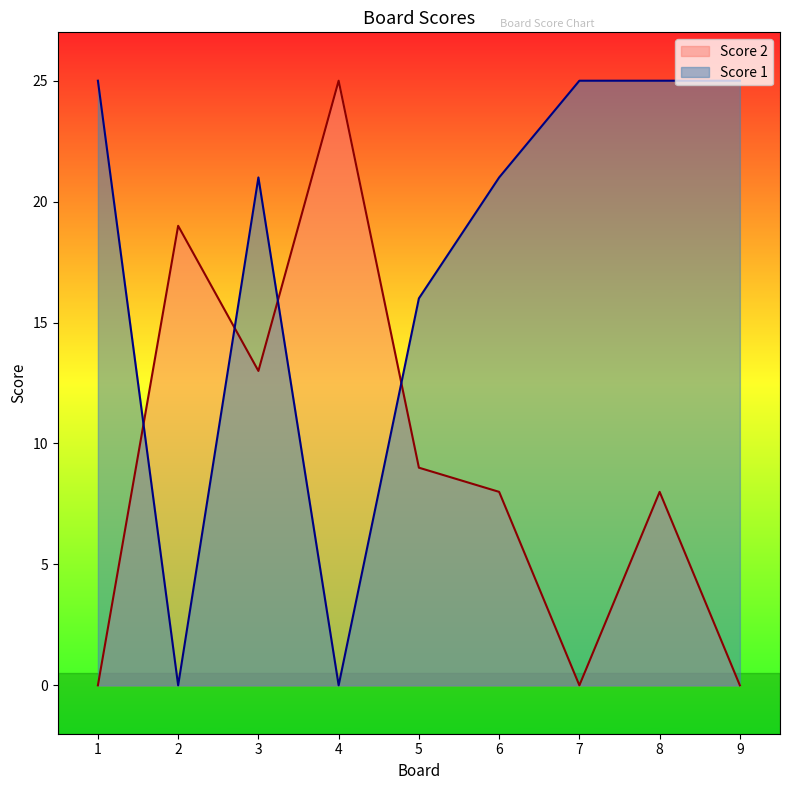

How many Score 2 values are between 0 and 13?

7